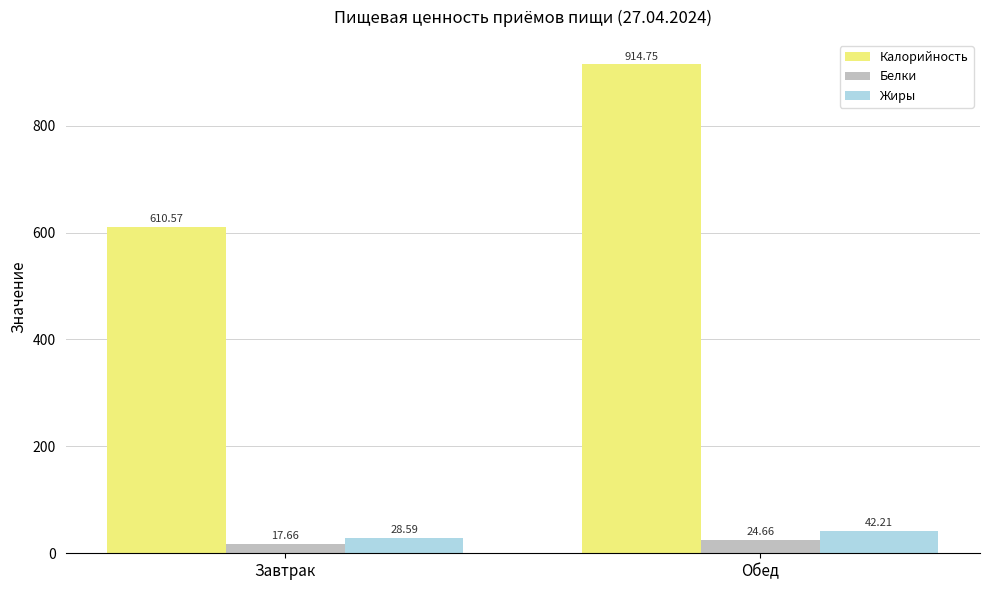

List the labels in order of Жиры value, smallest first.

Завтрак, Обед